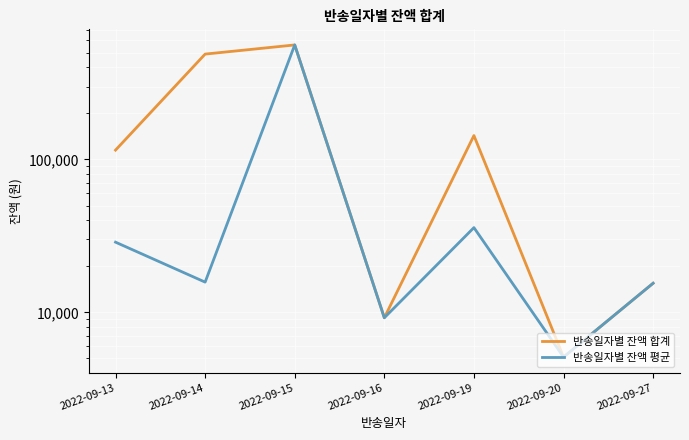

True or false: 반송일자별 잔액 평균 and 반송일자별 잔액 합계 cross at least once.

False